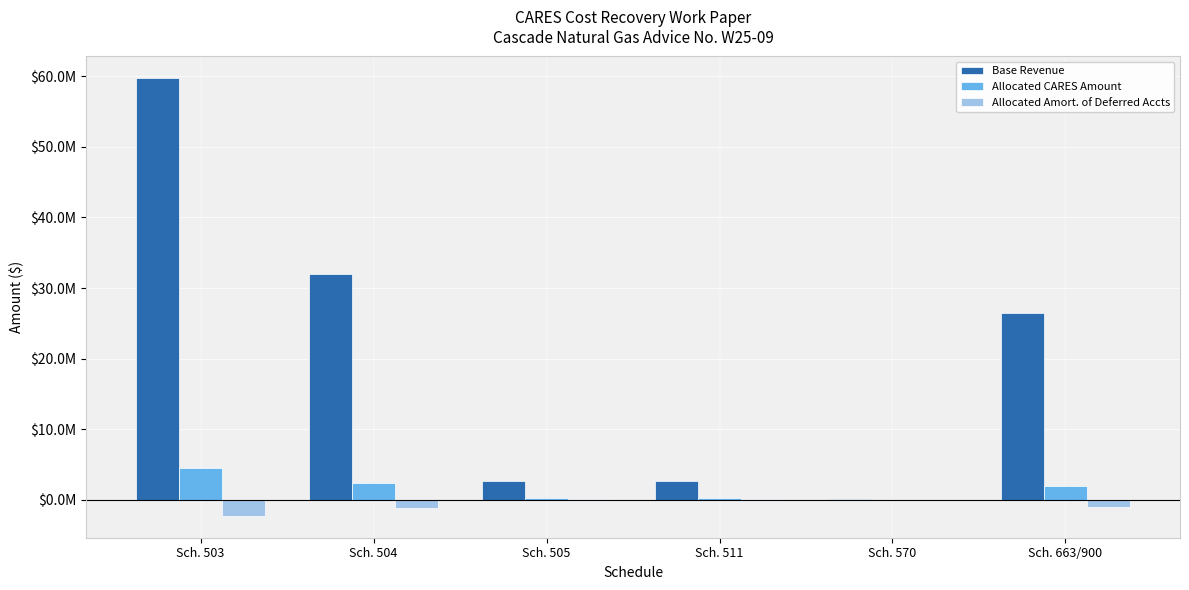

What is the difference between the maximum and second lowest values in the Allocated Amort. of Deferred Accts series?

1200684.0